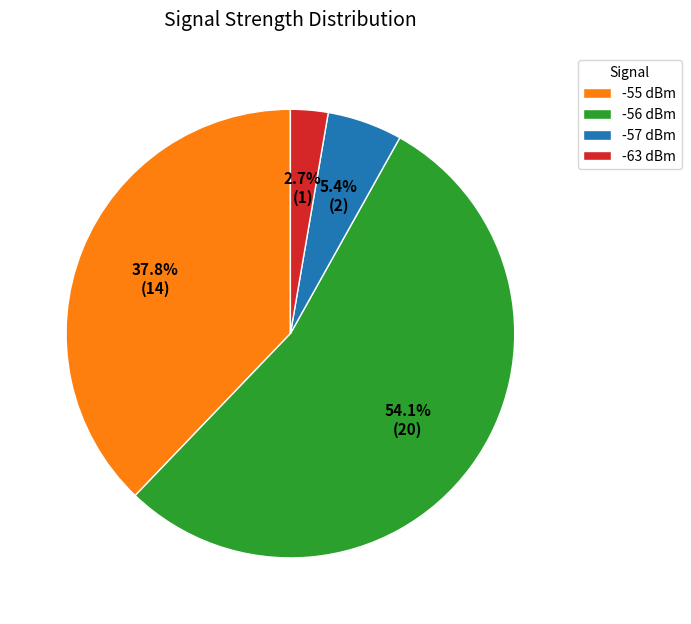

Between -56 dBm and -55 dBm, which is larger?

-56 dBm